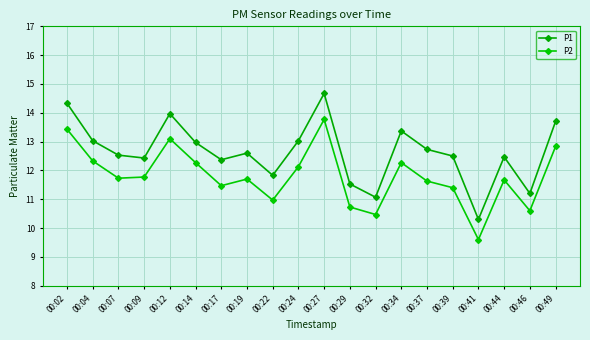

True or false: P2 and P1 cross at least once.

False